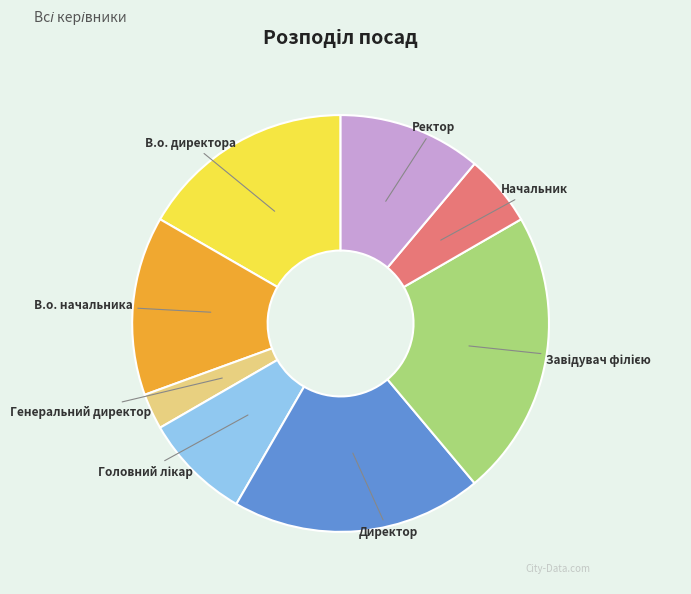

The Ректор slice represents 11% of the pie. True or false?

True